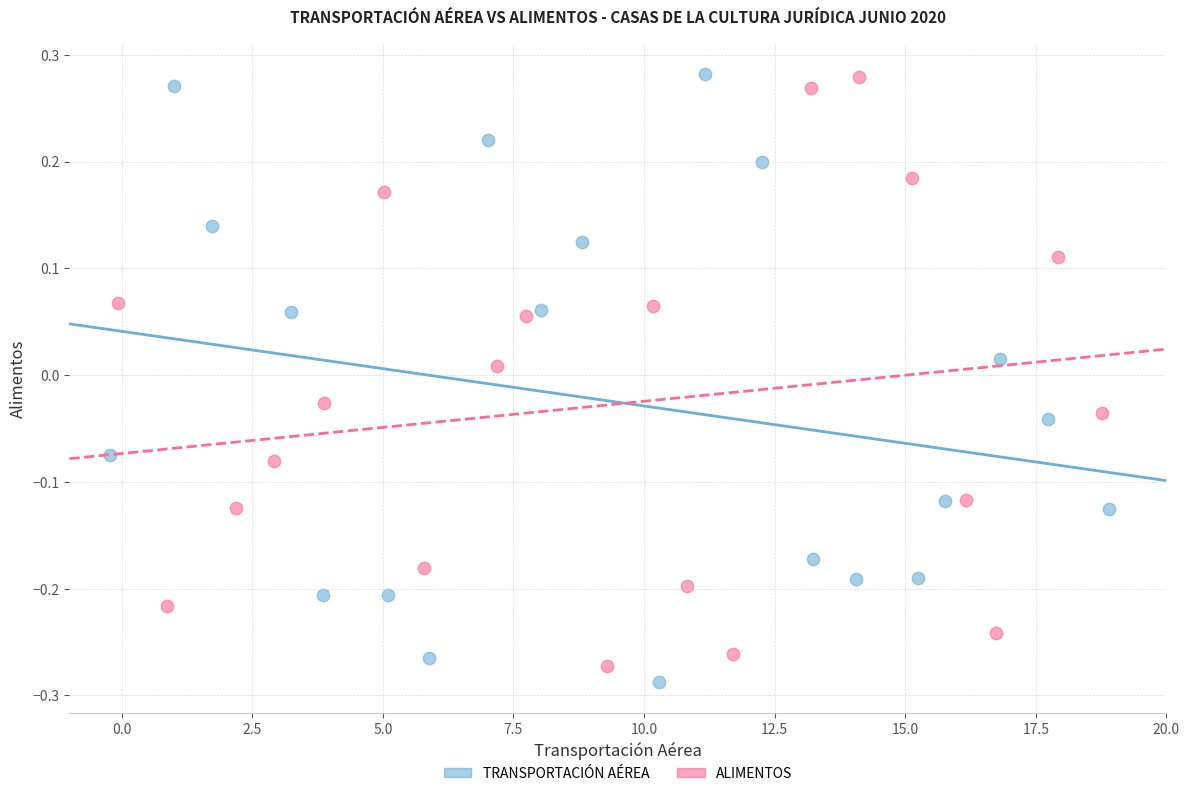

Which series reaches the minimum Y coordinate?

TRANSPORTACIÓN AÉREA